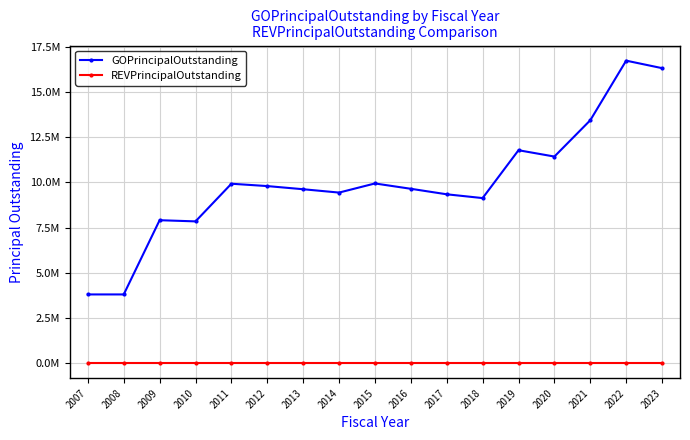

Reading left to right, transcribe all the data shown in this chart.

GOPrincipalOutstanding: 2007=3800000	2008=3800000	2009=7910000	2010=7845000	2011=9930000	2012=9800000	2013=9625000	2014=9440000	2015=9945000	2016=9650000	2017=9345000	2018=9135000	2019=11785000	2020=11435000	2021=13445000	2022=16745000	2023=16330000
REVPrincipalOutstanding: 2007=0	2008=0	2009=0	2010=0	2011=0	2012=0	2013=0	2014=0	2015=0	2016=0	2017=0	2018=0	2019=0	2020=0	2021=0	2022=0	2023=0